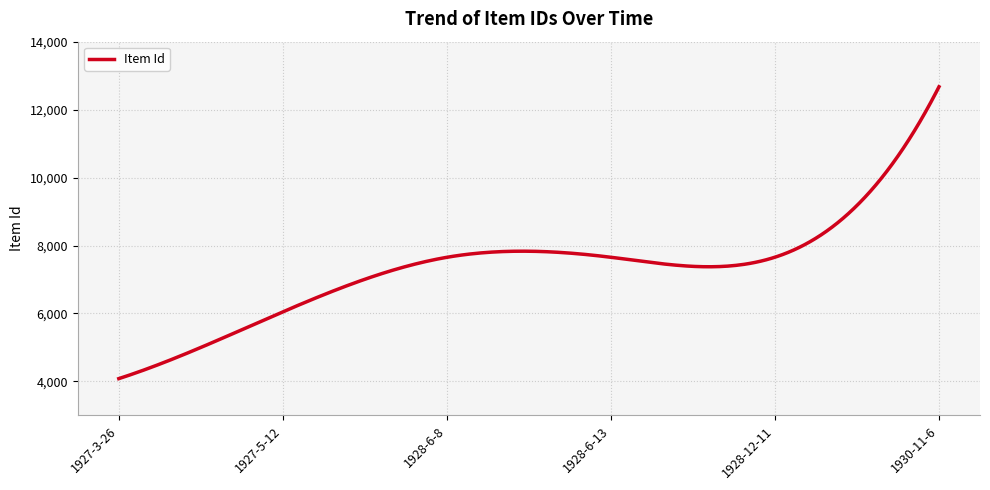

What is the difference between the second highest and second lowest values?

8407.5